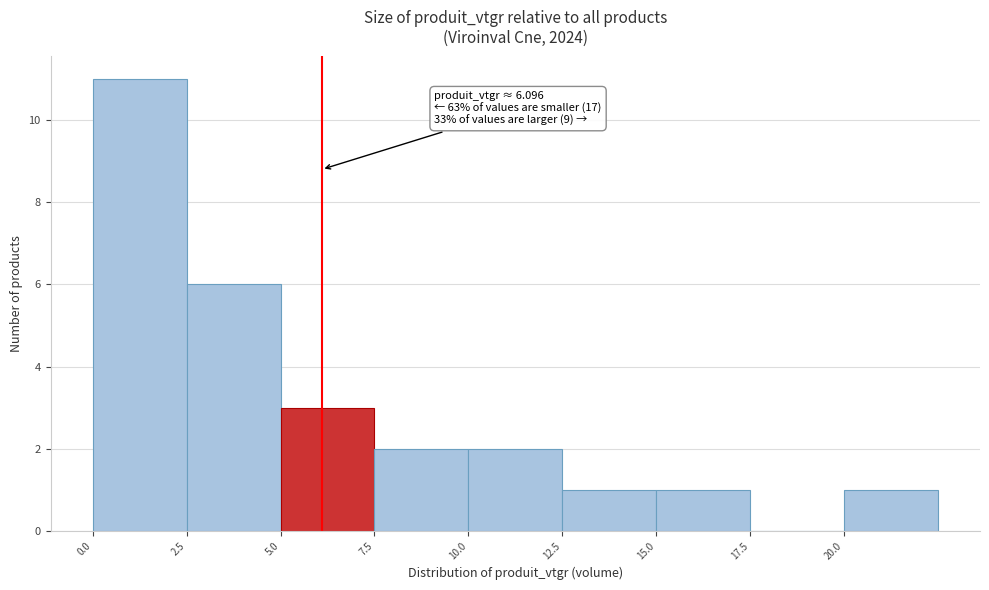

Which range on the x-axis has the tallest bar?

0.0 to 2.5